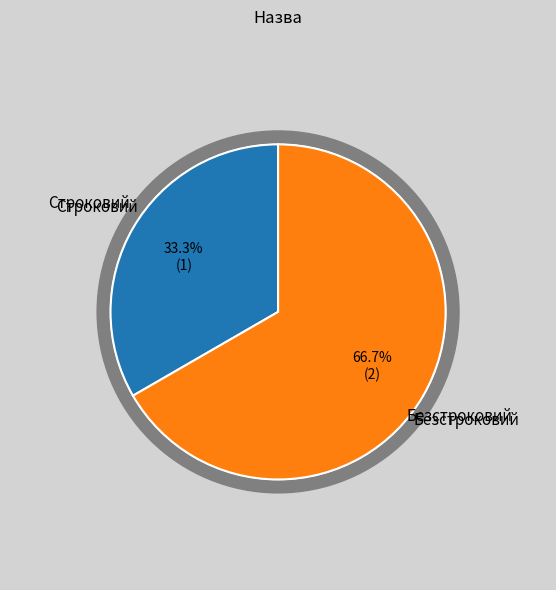

To the nearest percent, what is the difference between the largest and smallest slice percentages?

33%